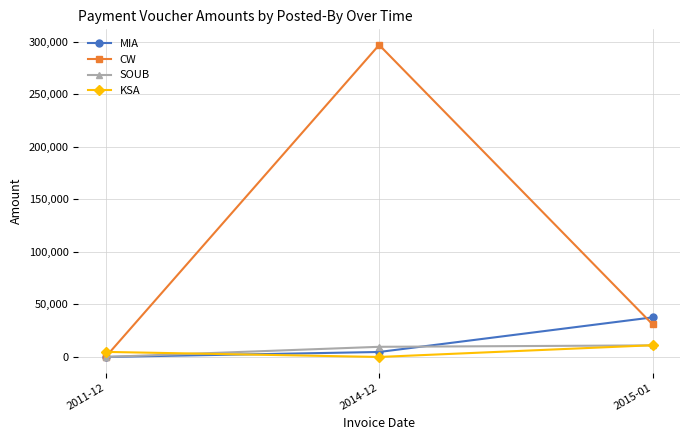

At how many categories does at least one series exceed 89277?

1